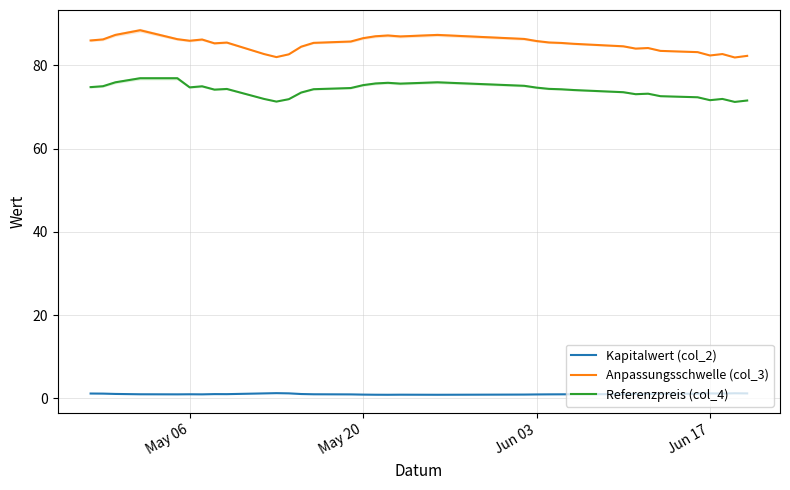

True or false: Kapitalwert (col_2) and Anpassungsschwelle (col_3) intersect in this chart.

False